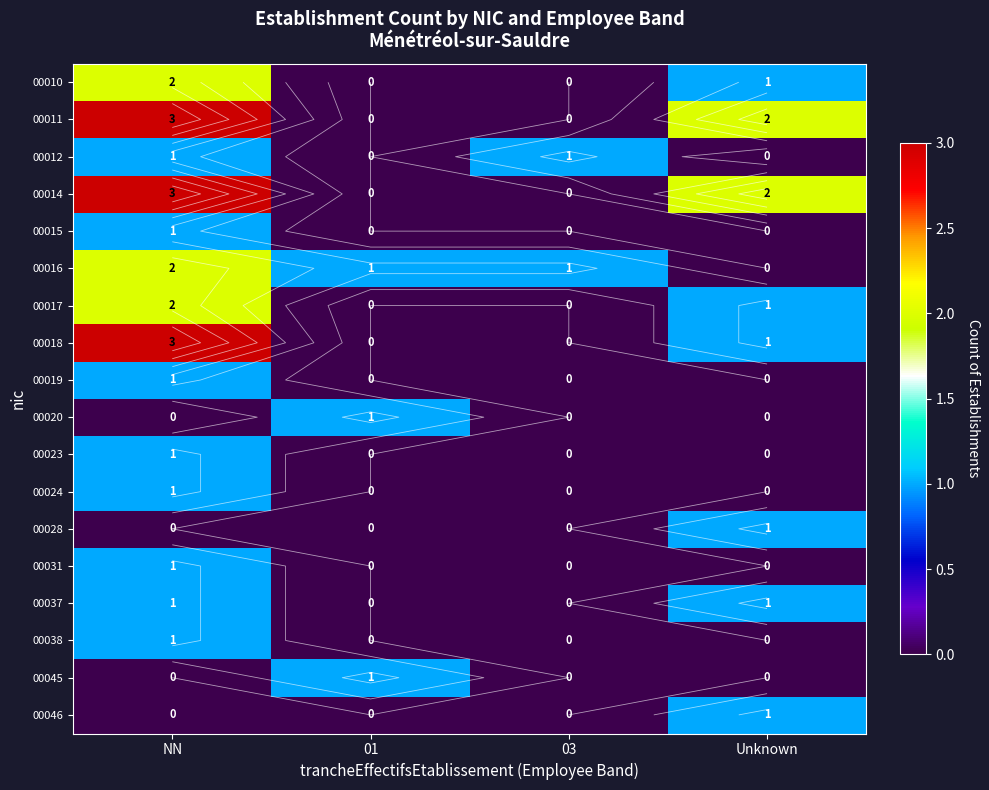

At which label is 00010 closest to 1?

Unknown